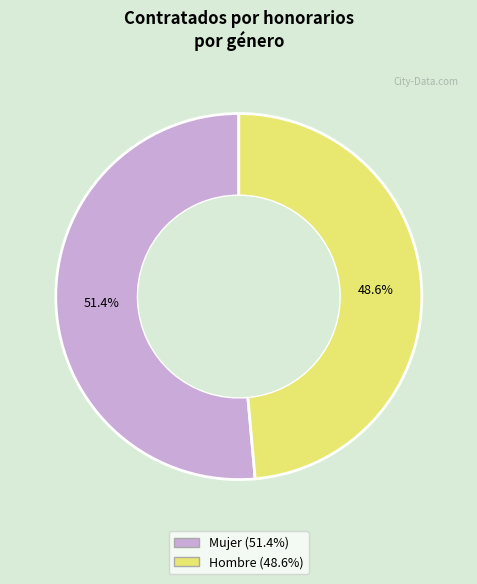

To the nearest percent, what is the difference between the Mujer and Hombre slice percentages?

3%